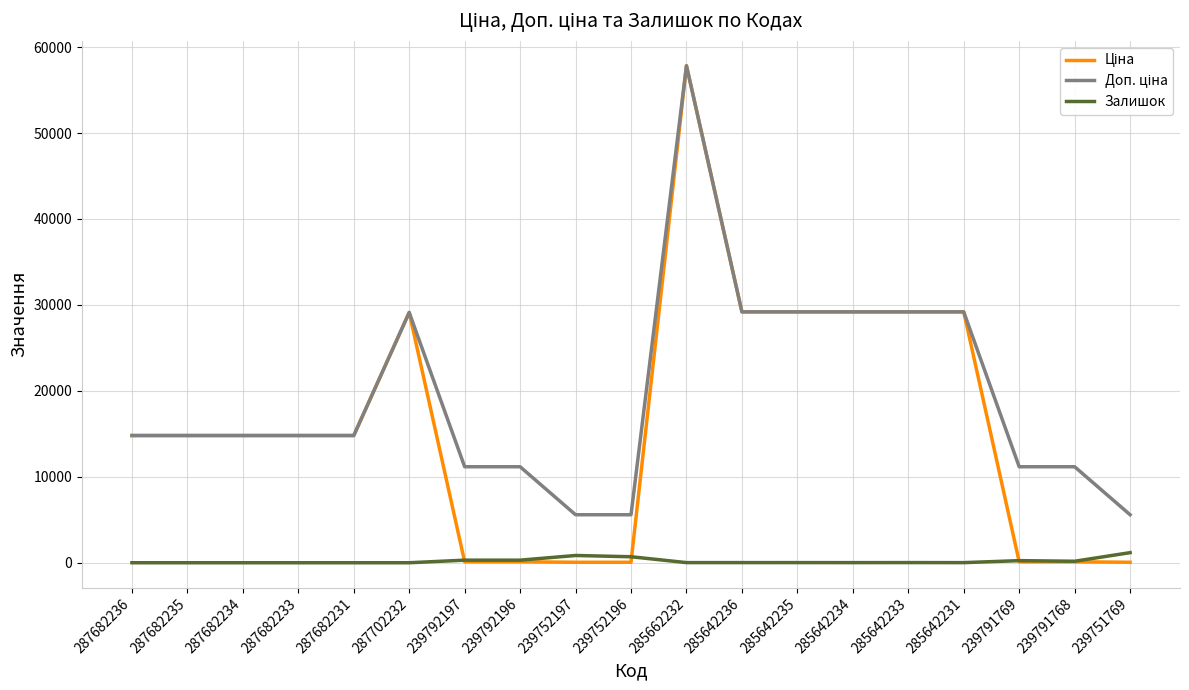

What is the spread (max minus min) of values at 287682233?

14800.8